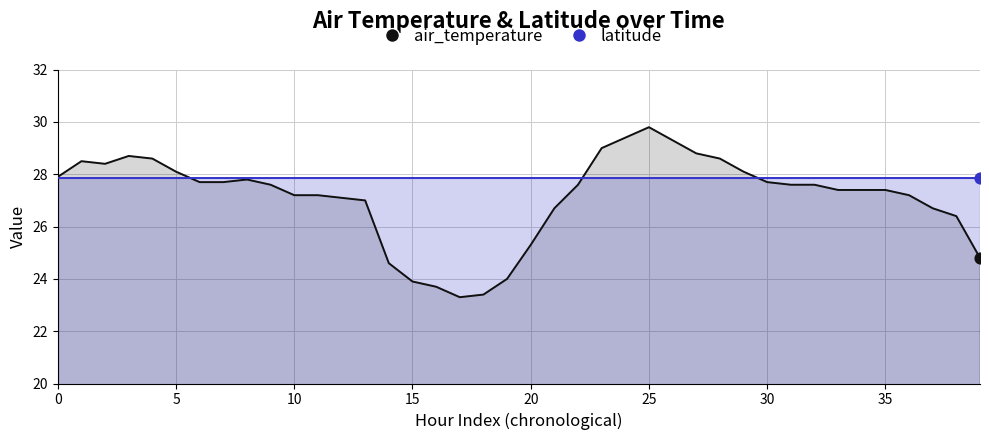

What is the ratio of the value at 08T01 to the value at 07T19?

1.0